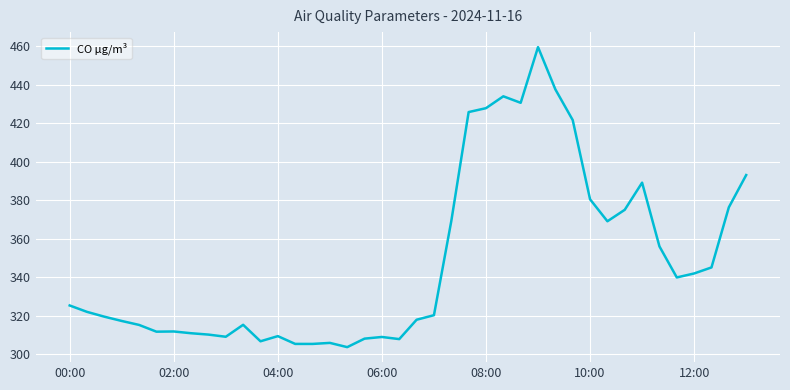

What is the greatest value displayed?

459.5